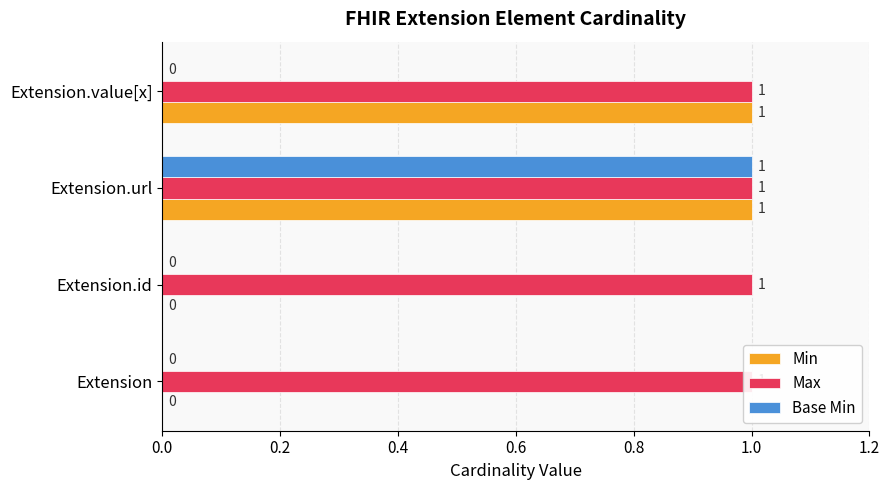

Which series has the largest range (max minus min)?

Min